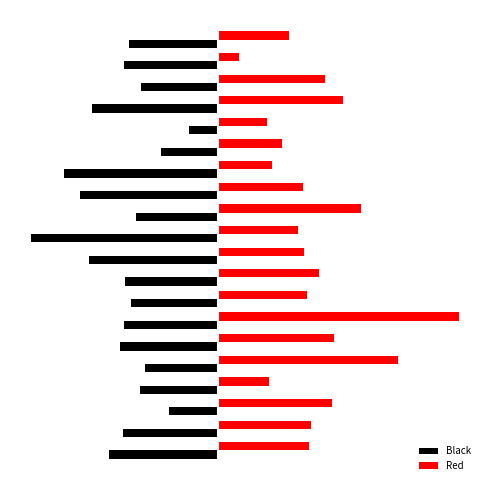

What are all the series names shown in the legend?

Black, Red